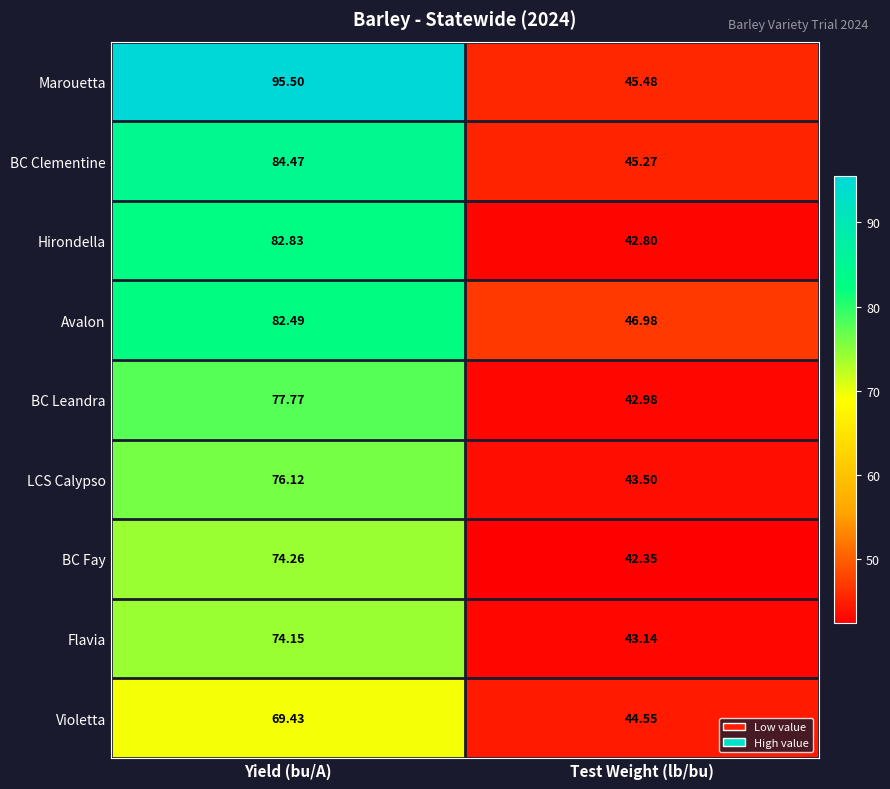

What is the maximum value shown in the chart?

95.5